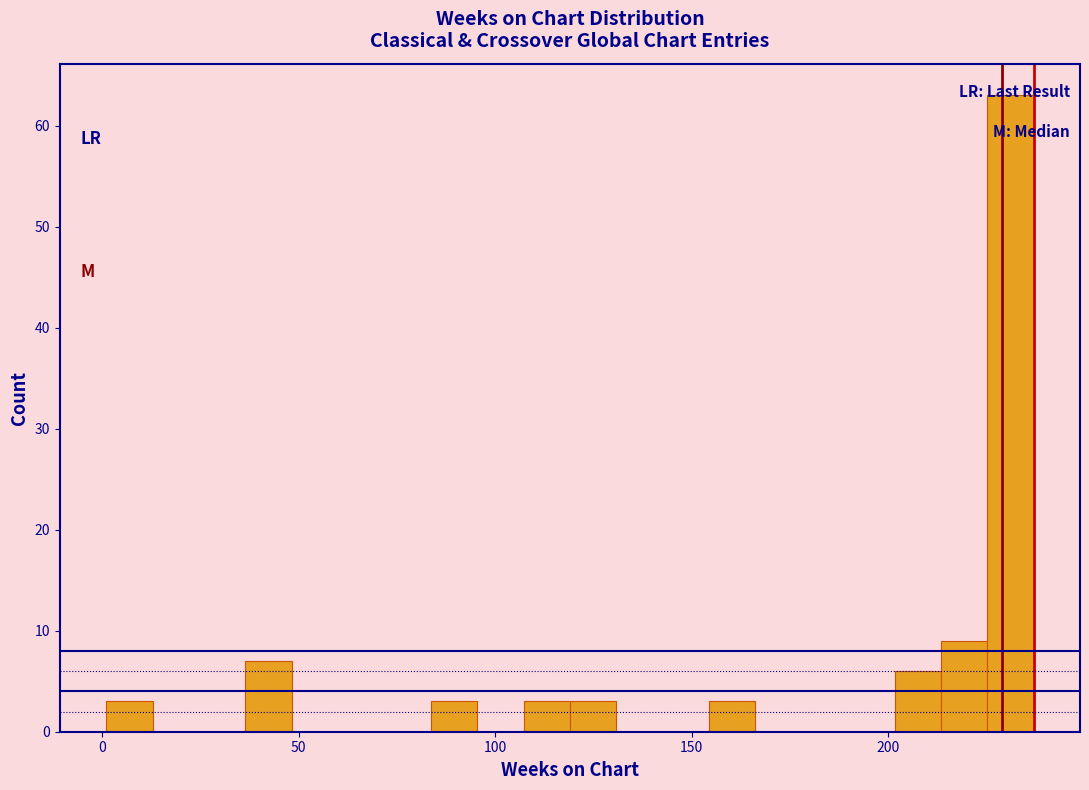

Read against the x-axis, roughly where is the centre of the tallest bar?

230